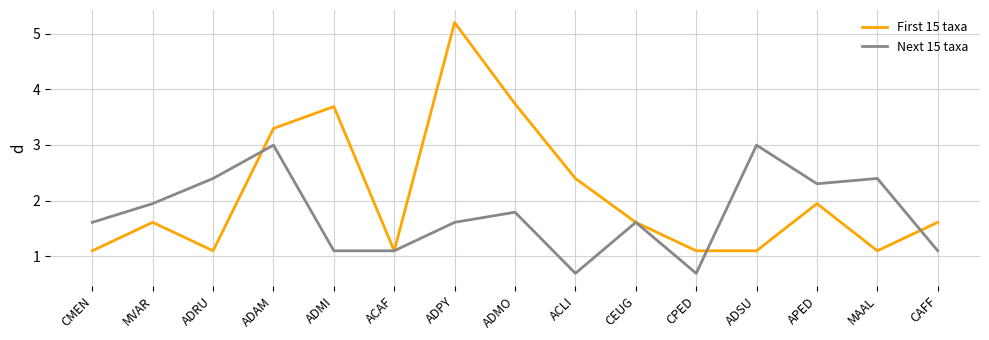

Is it true that Next 15 taxa equals 3.0 at ADSU?

True